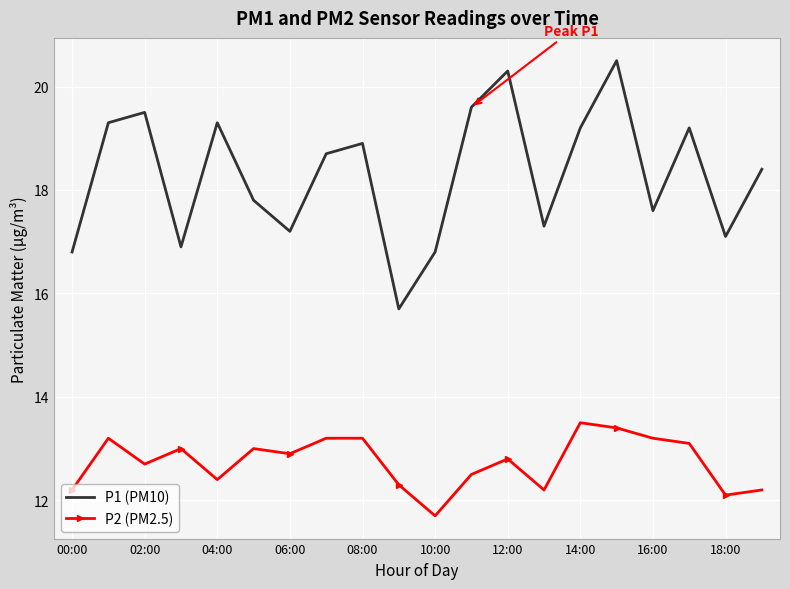

True or false: P2 (PM2.5) and P1 (PM10) intersect in this chart.

False